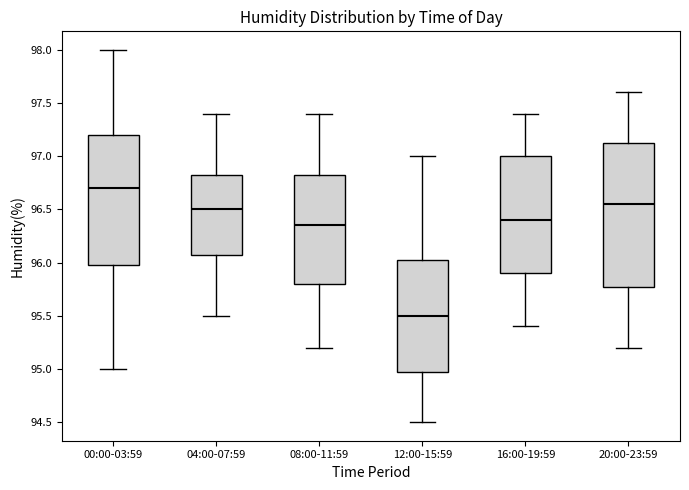

Reading left to right, transcribe this box plot: for each box, give where its median line is, the range the box spans, and where its two whiskers end, as read against the y-axis. The values are not printed on the chart, so give them approximately, as read against the axis.

00:00-03:59: median 96.70, box 96.00 to 97.20, whiskers 95.00 to 98.00
04:00-07:59: median 96.50, box 96.10 to 96.85, whiskers 95.50 to 97.40
08:00-11:59: median 96.35, box 95.80 to 96.85, whiskers 95.20 to 97.40
12:00-15:59: median 95.50, box 95.00 to 96.05, whiskers 94.50 to 97.00
16:00-19:59: median 96.40, box 95.90 to 97.00, whiskers 95.40 to 97.40
20:00-23:59: median 96.55, box 95.80 to 97.15, whiskers 95.20 to 97.60